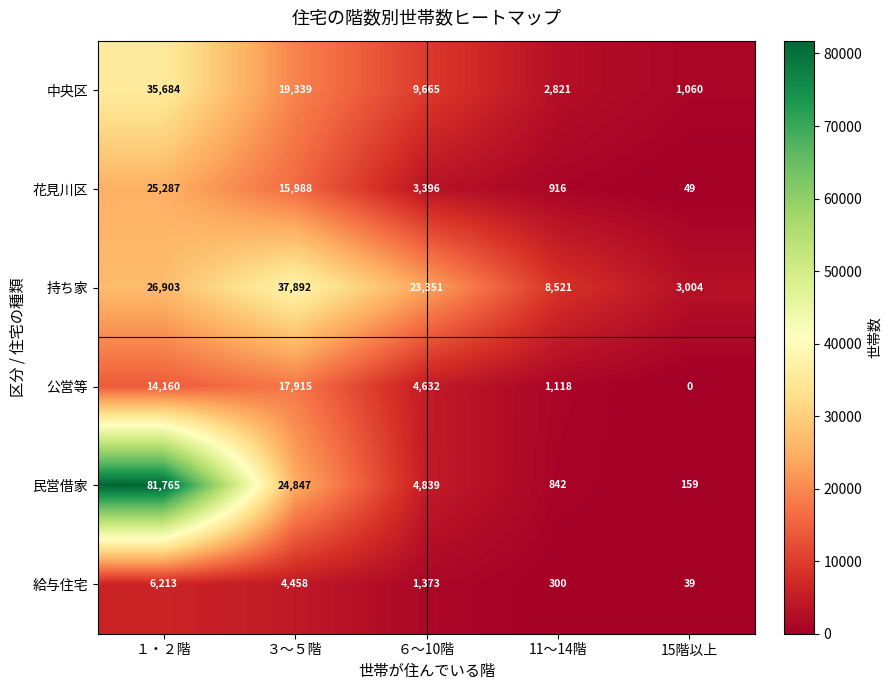

What is the total value across all series at 15階以上?

4311